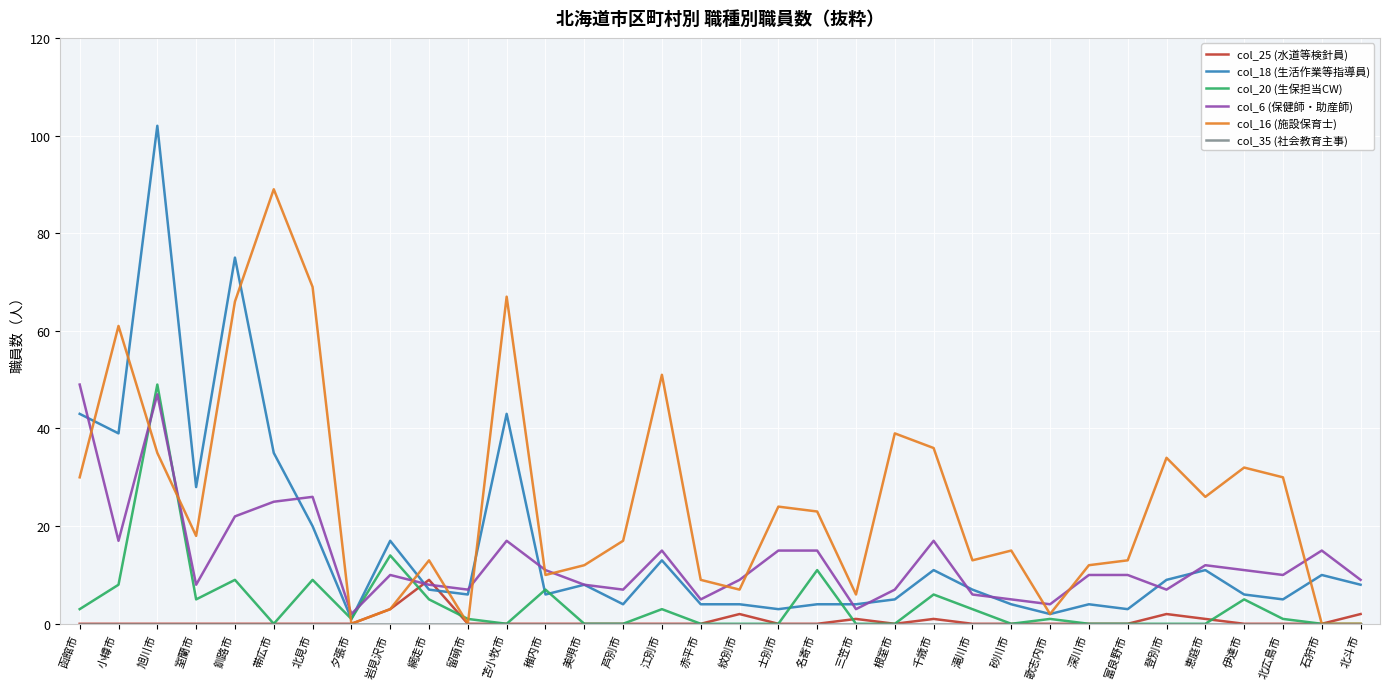

What position from the left is 北見市?

7